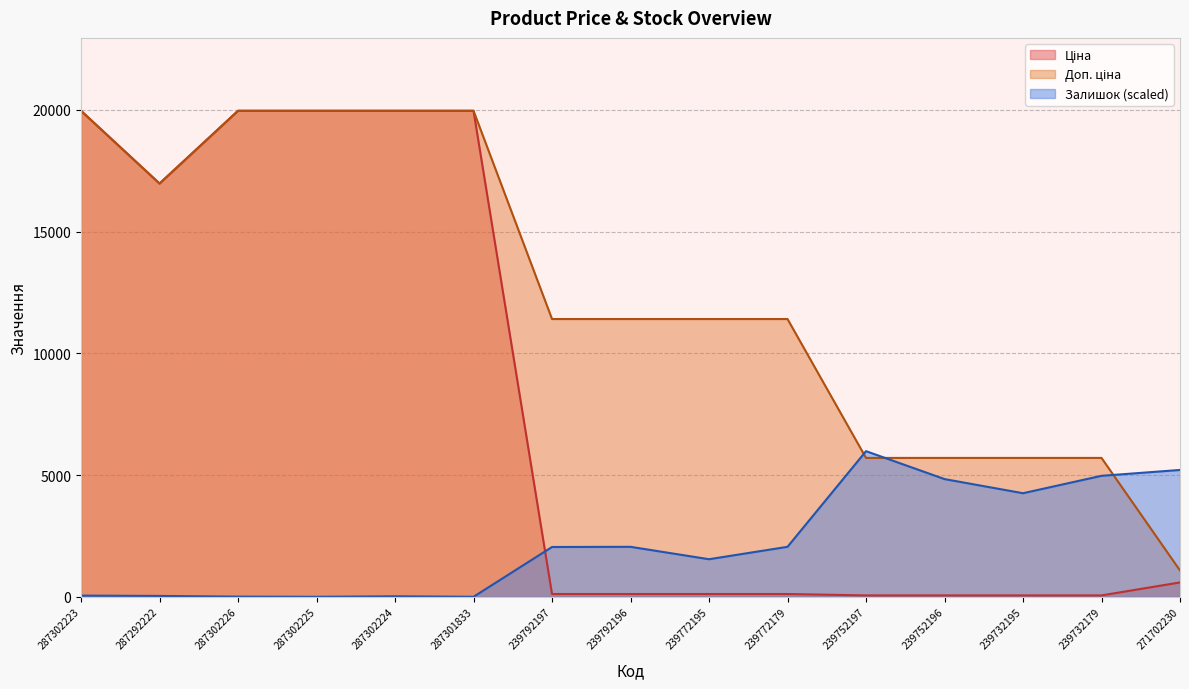

In Ціна, how many points are lower than both neighbors (excluding endpoints)?

1